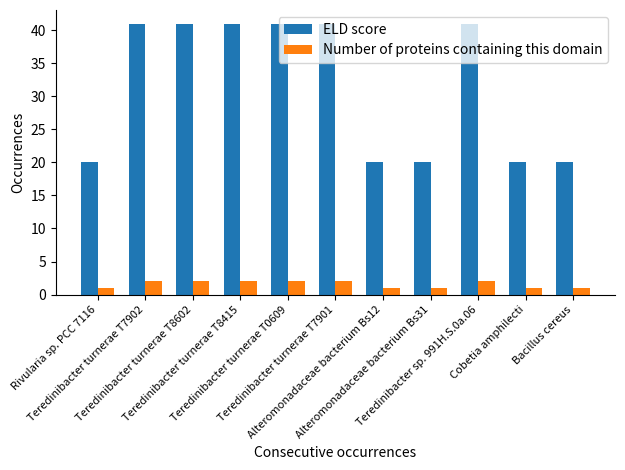

Are the bars grouped side by side (vs. stacked)?

Yes